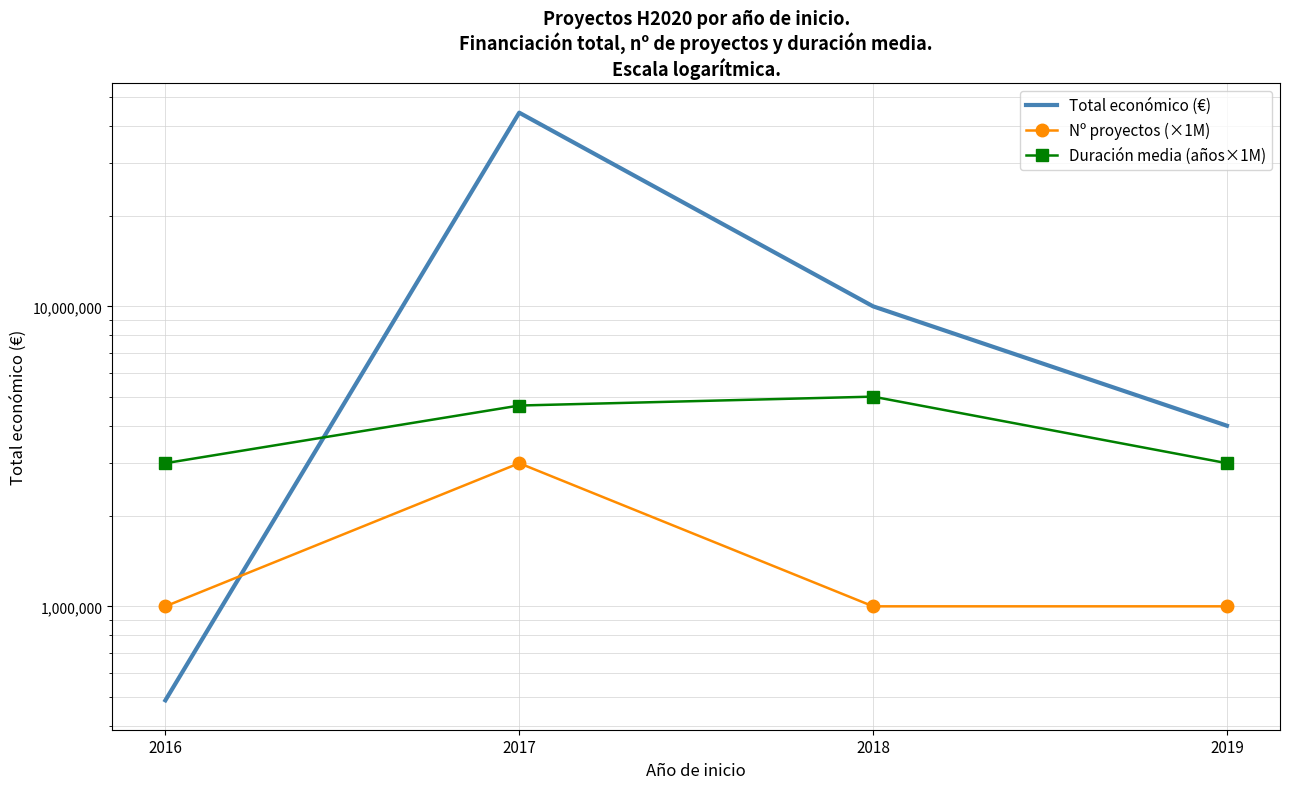

Which series has the widest spread of values?

Total económico (€)